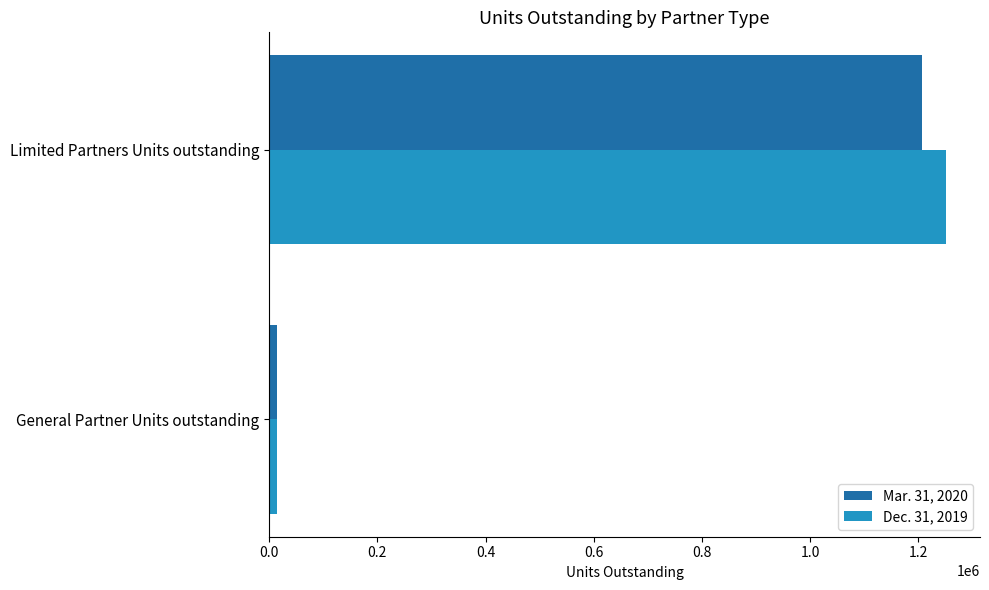

Which series has the widest spread of values?

Dec. 31, 2019